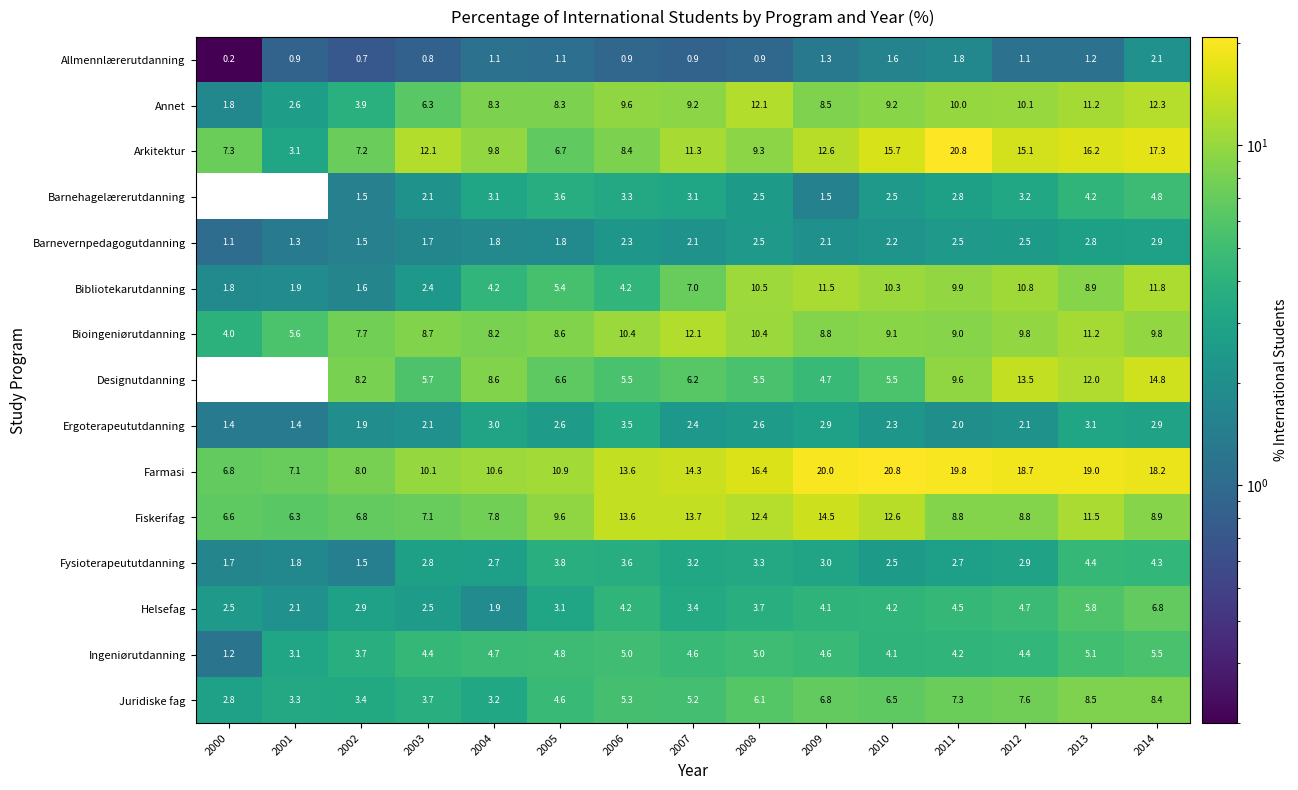

How many categories are shown in the chart?

15